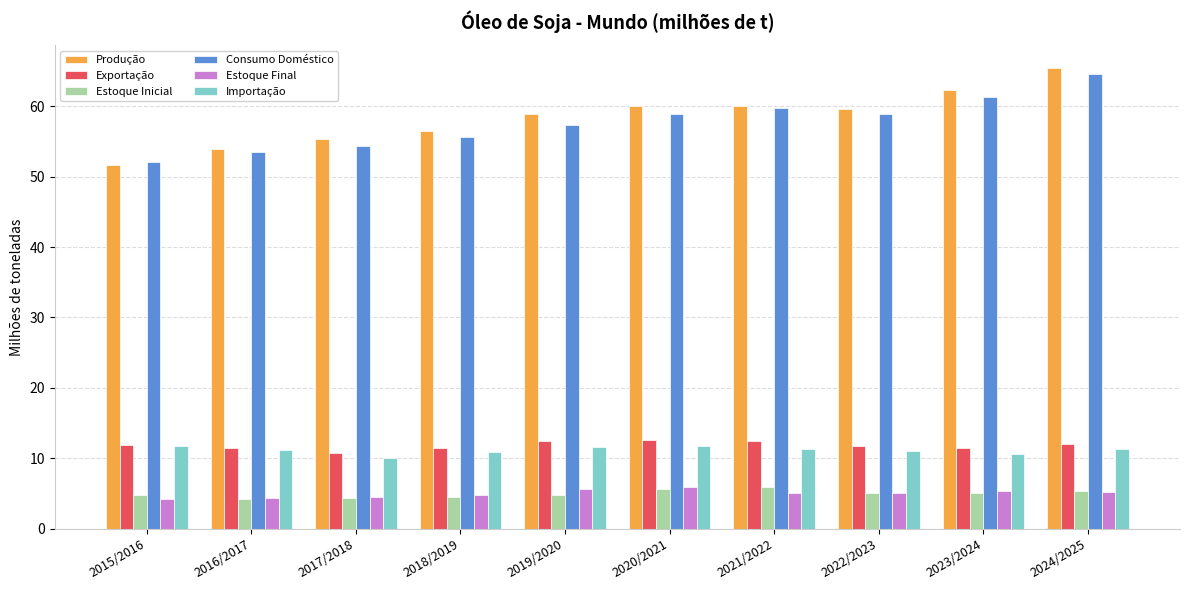

Is it true that Produção equals 62.4 at 2023/2024?

True